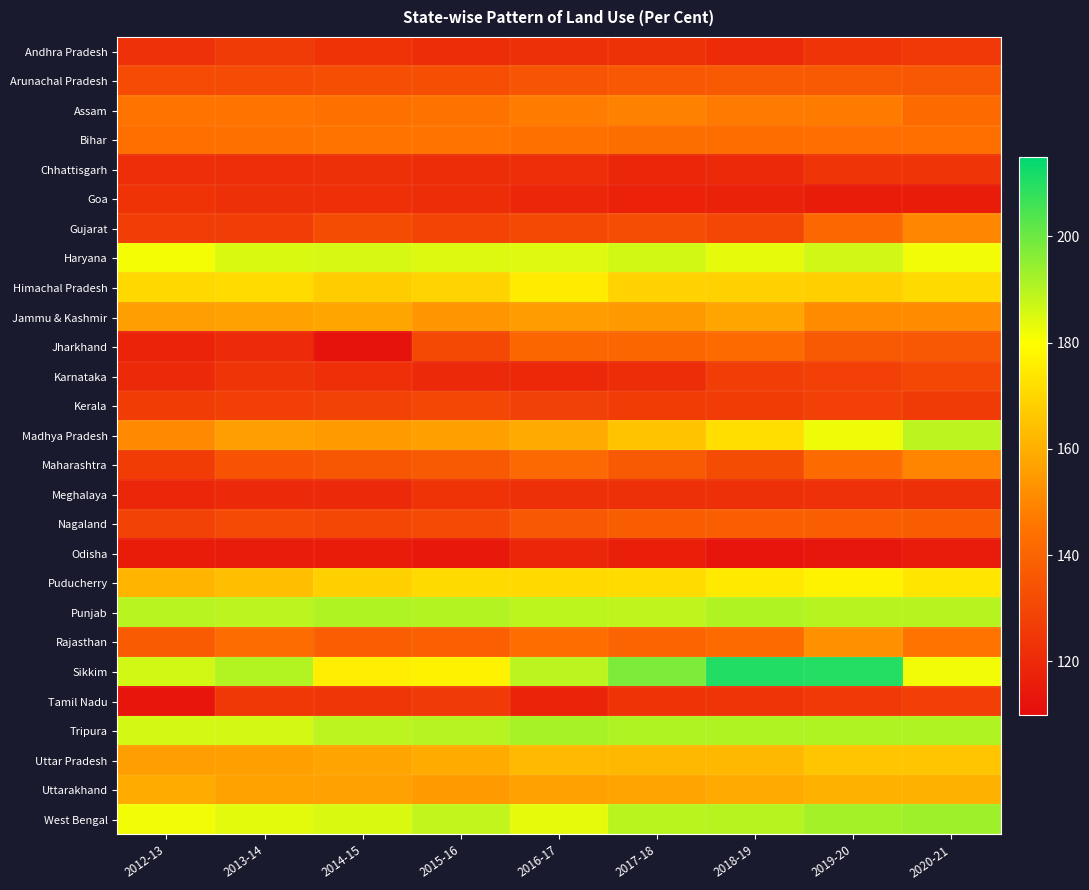

At how many categories does at least one series exceed 125?

9